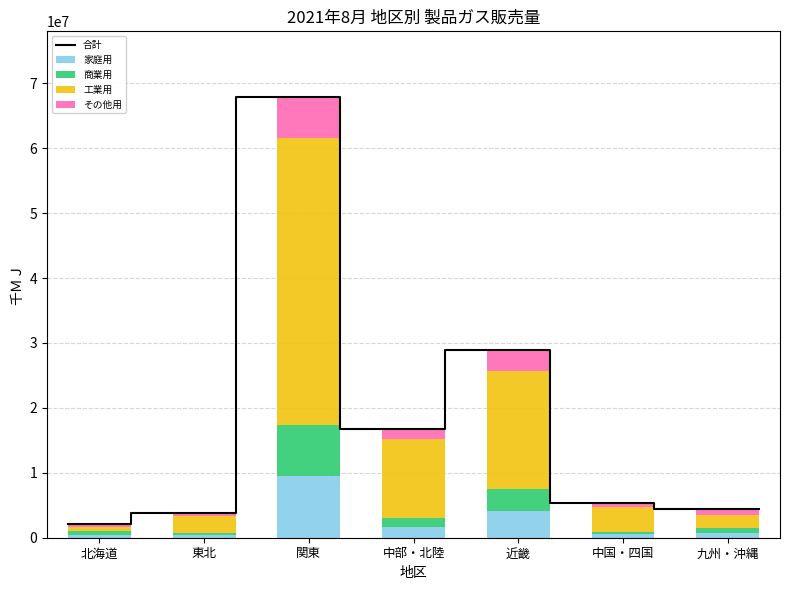

Is it true that その他用 equals 298278 at 中国・四国?

False